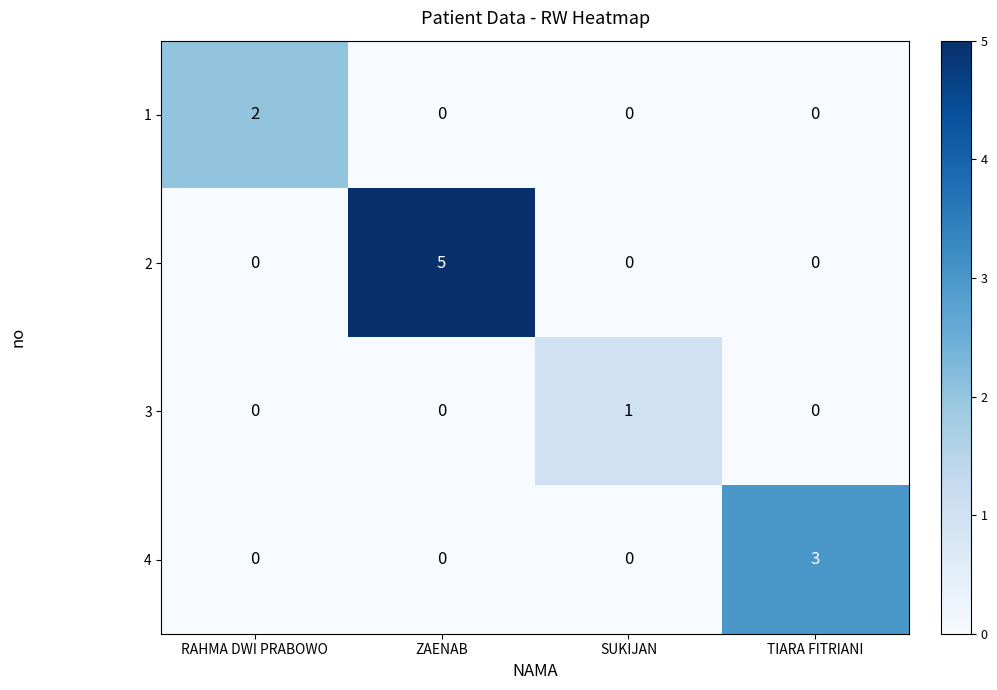

Which series has the widest spread of values?

2